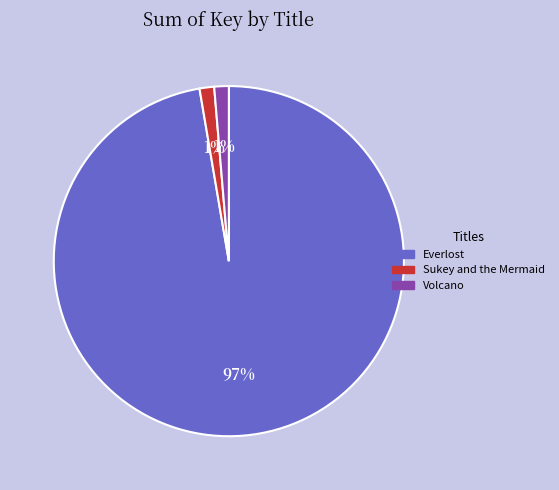

Which has a higher value, Volcano or Everlost?

Everlost